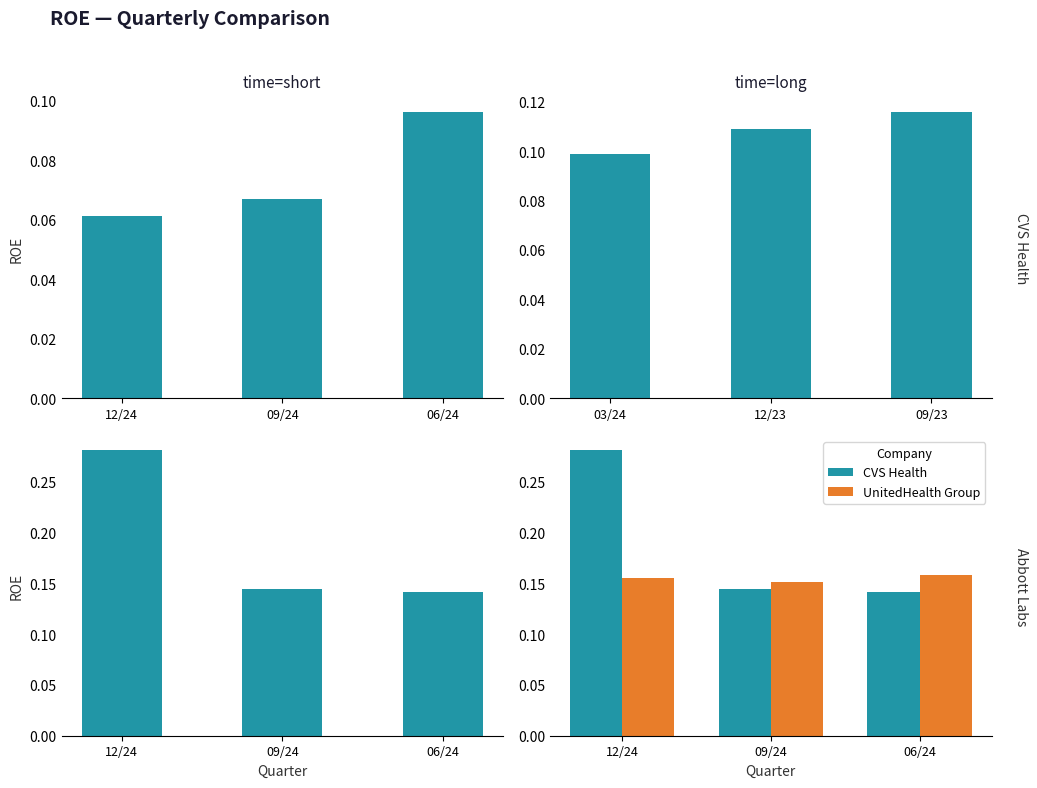

Reading left to right, extract all data points from this chart.

CVS Health: 0.1	0.1	0.1
Abbott Laboratories: 0.3	0.1	0.1
UnitedHealth Group: 0.2	0.2	0.2